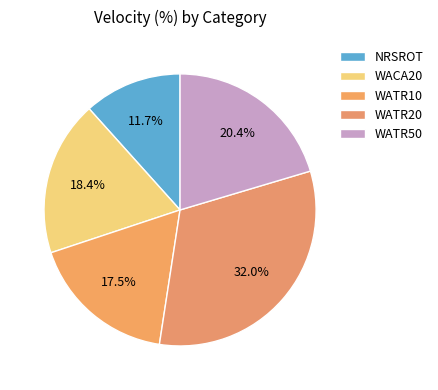

What is the ratio of the value at WATR20 to the value at WACA20?

1.7